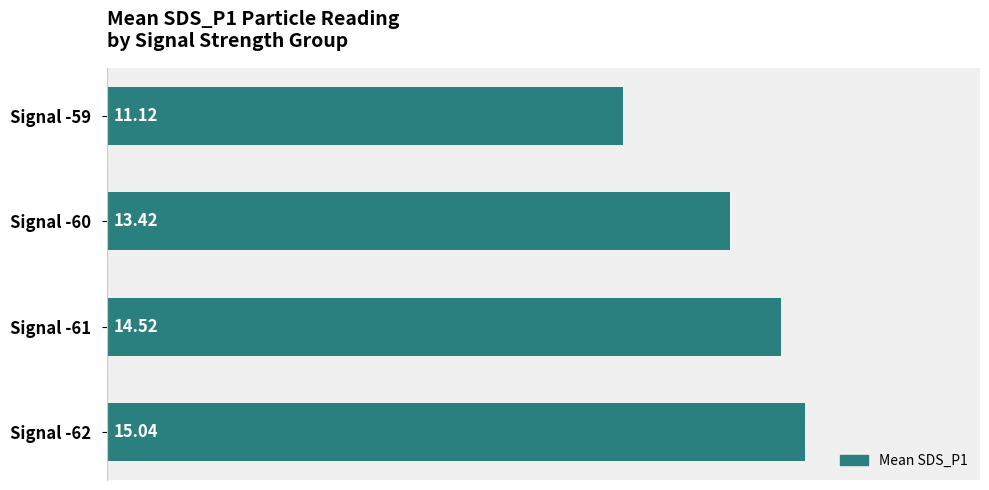

What is the difference between the maximum and minimum values?

3.9